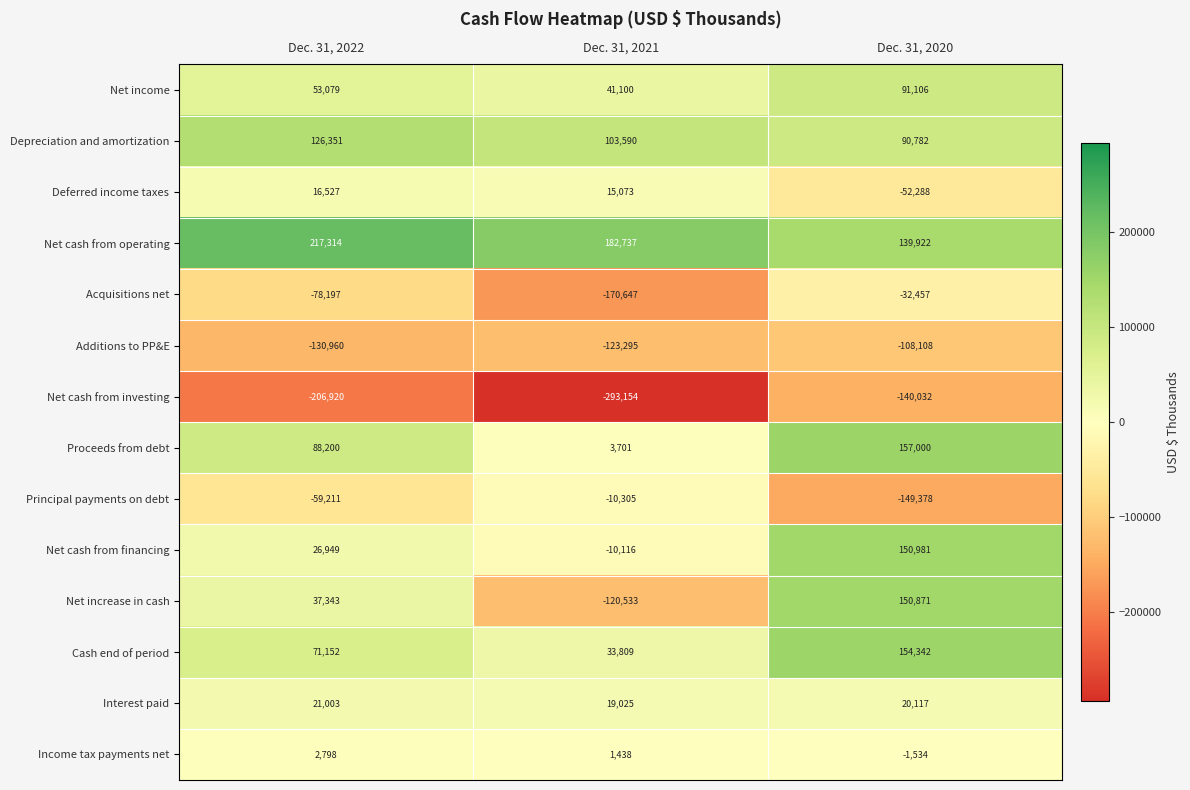

At which category is the sum across all series the highest?

Dec. 31, 2020